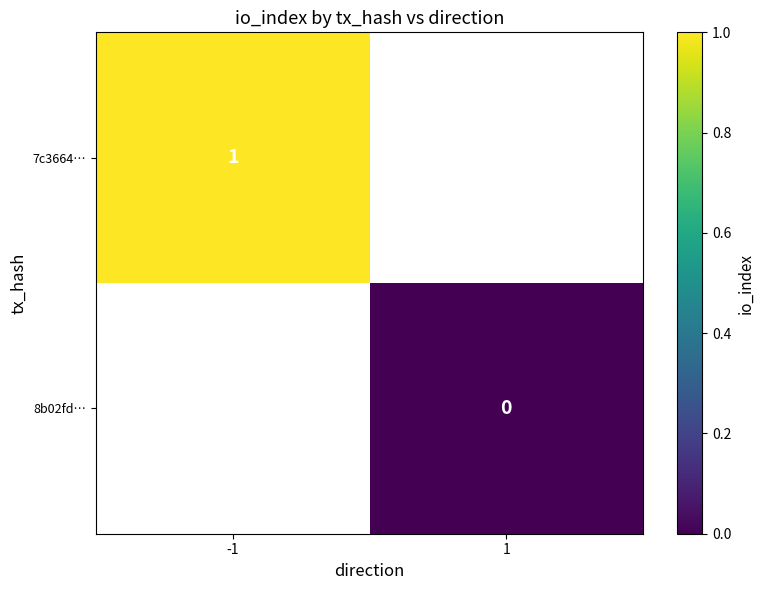

How many series are shown in this chart?

2